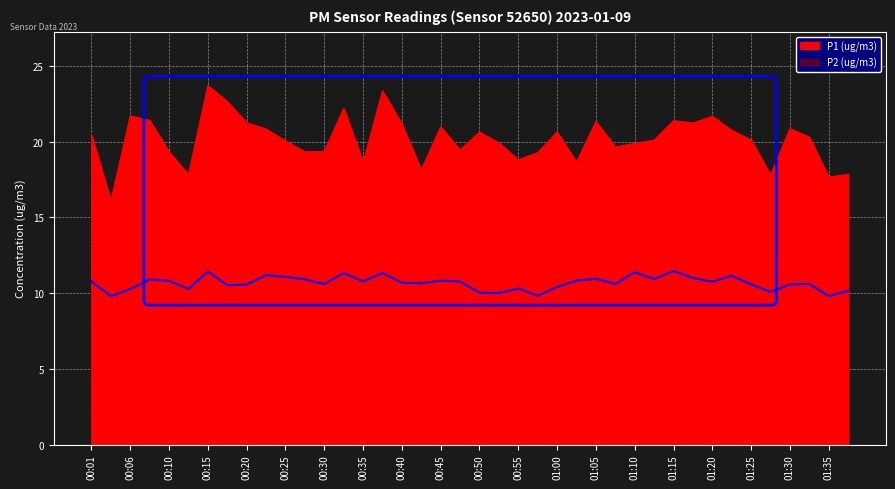

Reading left to right, what are all the values shown in this chart?

P1 (ug/m3): 00:01=20.4	00:03=16.1	00:06=21.7	00:08=21.4	00:10=19.3	00:13=17.8	00:15=23.7	00:18=22.6	00:20=21.2	00:23=20.8	00:25=20.1	00:28=19.3	00:30=19.4	00:33=22.2	00:35=18.6	00:37=23.4	00:40=21.1	00:42=18.1	00:45=21.0	00:48=19.4	00:50=20.6	00:53=19.9	00:55=18.8	00:58=19.3	01:00=20.6	01:03=18.6	01:05=21.3	01:08=19.6	01:10=19.9	01:13=20.1	01:15=21.4	01:18=21.2	01:20=21.7	01:23=20.8	01:25=20.1	01:28=17.8	01:30=20.9	01:33=20.3	01:35=17.6	01:38=17.9
P2 (ug/m3): 00:01=10.8	00:03=9.8	00:06=10.3	00:08=10.9	00:10=10.8	00:13=10.3	00:15=11.4	00:18=10.5	00:20=10.6	00:23=11.2	00:25=11.1	00:28=10.9	00:30=10.6	00:33=11.3	00:35=10.8	00:37=11.3	00:40=10.7	00:42=10.7	00:45=10.8	00:48=10.8	00:50=10.0	00:53=10.0	00:55=10.3	00:58=9.8	01:00=10.4	01:03=10.8	01:05=10.9	01:08=10.6	01:10=11.4	01:13=10.9	01:15=11.4	01:18=11.0	01:20=10.8	01:23=11.2	01:25=10.6	01:28=10.1	01:30=10.6	01:33=10.6	01:35=9.8	01:38=10.2